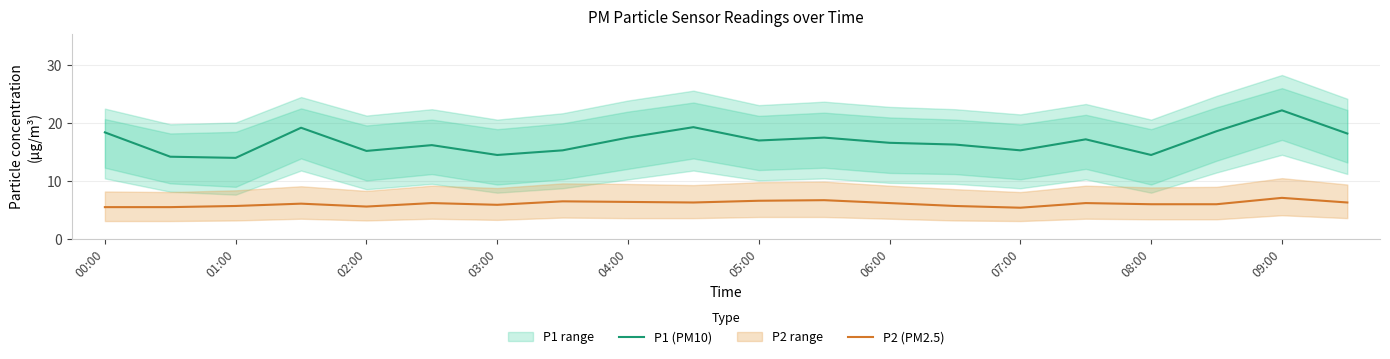

True or false: P2 (PM2.5) has a value of 3.6 at 06:00.

False